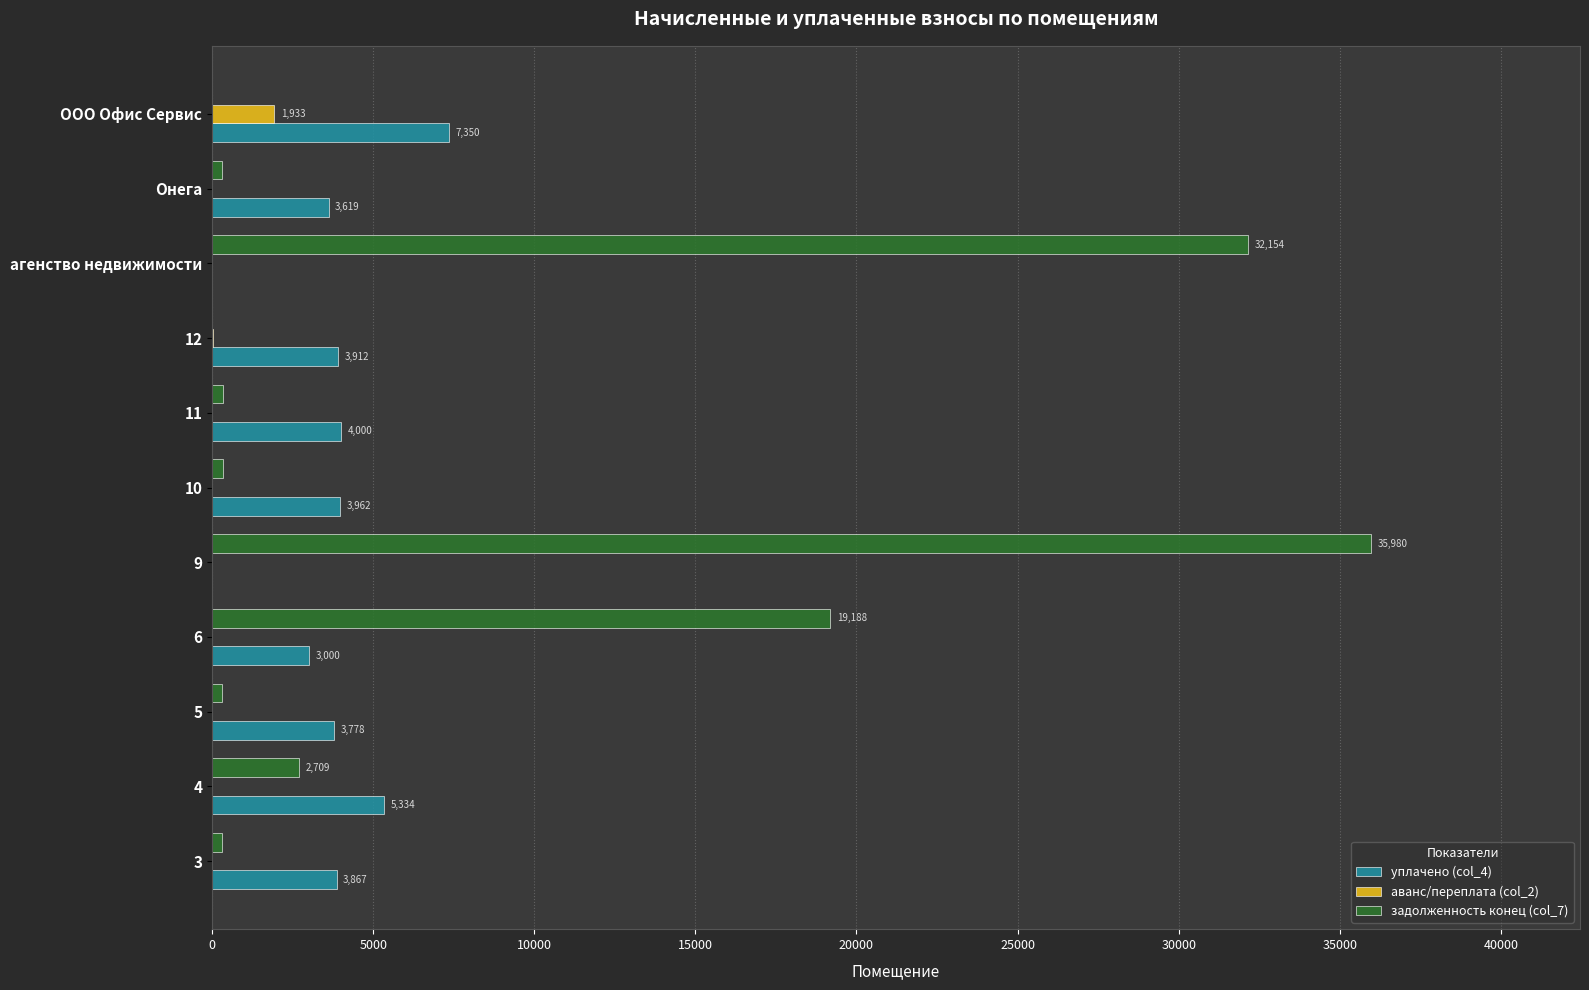

At which category is the sum across all series the highest?

9